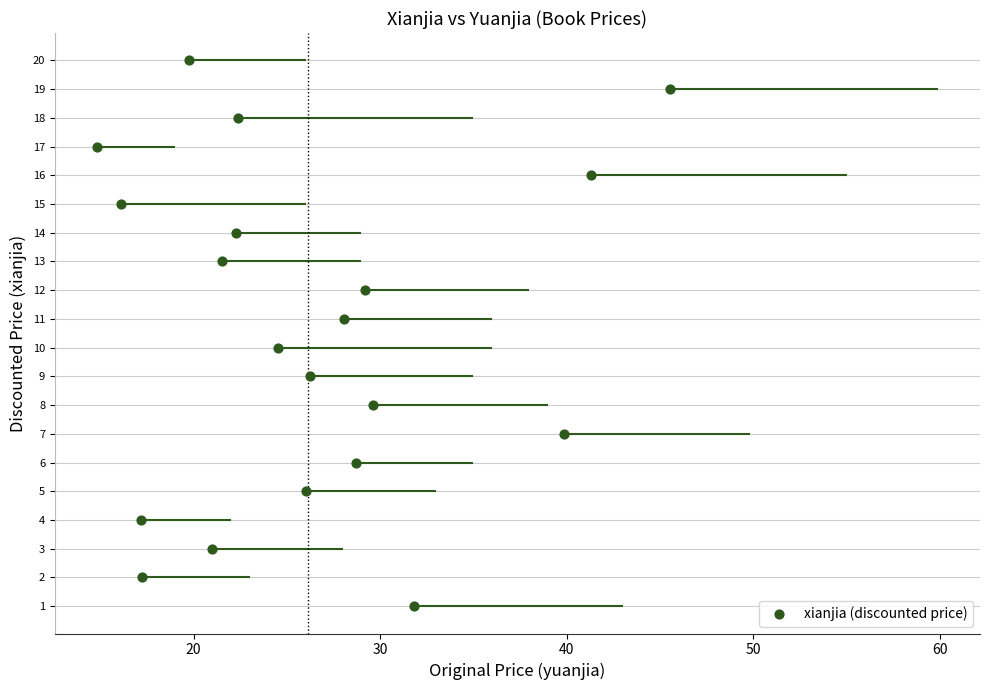

What is the range of Y values (max minus min)?

19